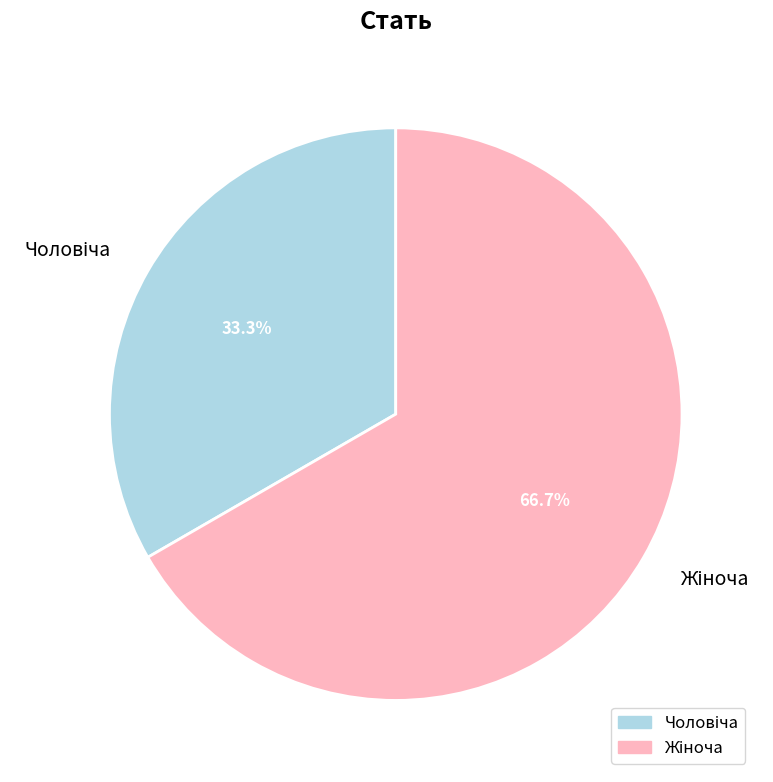

Does any single category account for the majority?

Yes